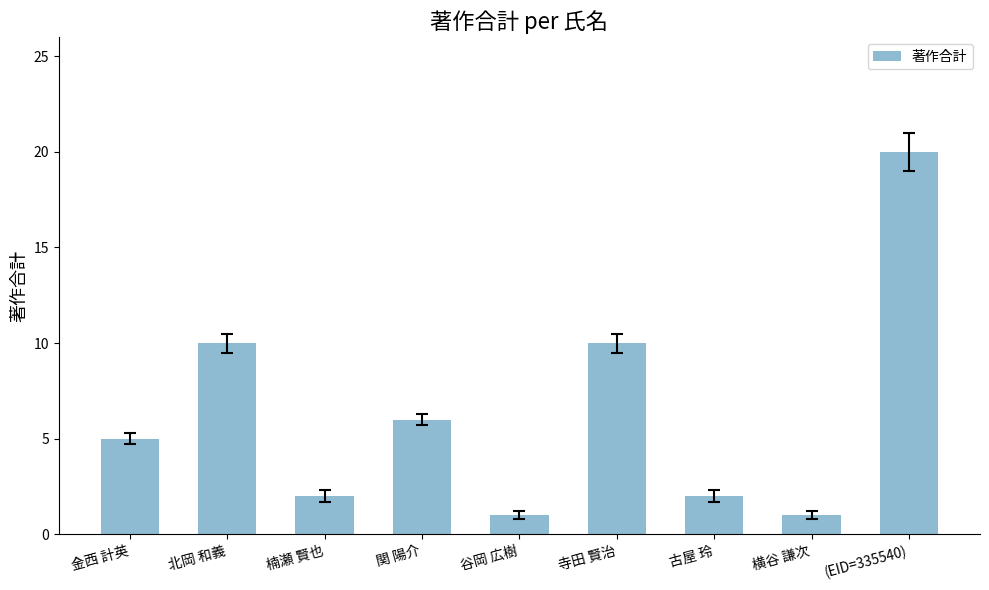

Reading left to right, what are all the values shown in this chart?

金西 計英=5	北岡 和義=10	楠瀬 賢也=2	関 陽介=6	谷岡 広樹=1	寺田 賢治=10	古屋 玲=2	横谷 謙次=1	(EID=335540)=20